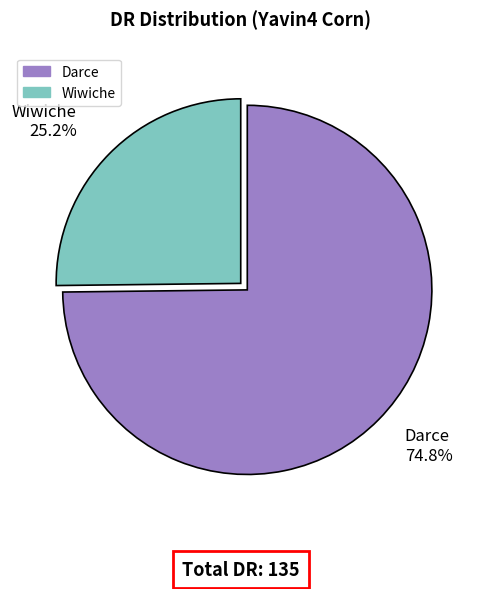

How many segments does this pie chart have?

2